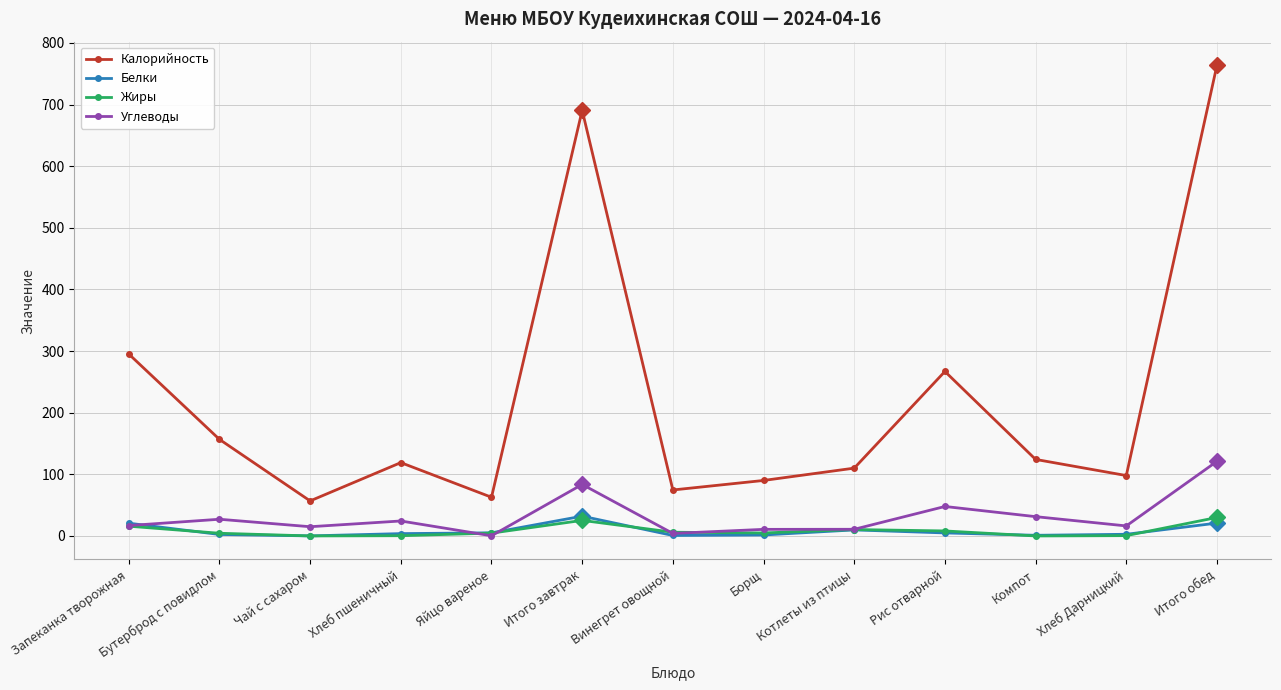

What is the label of the 3rd point from the right?

Компот